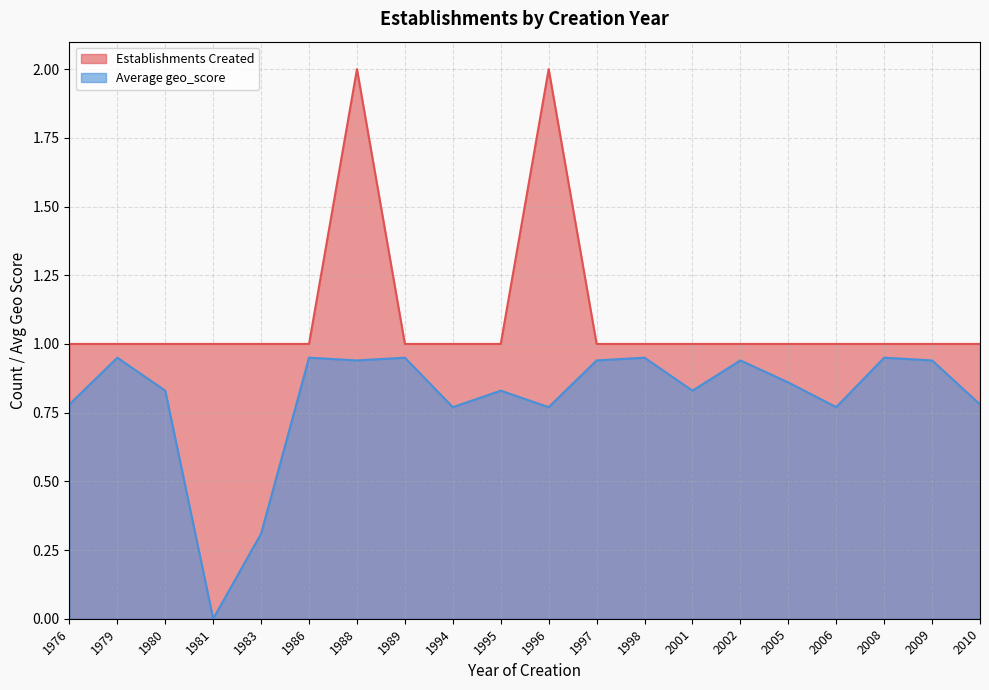

Is it true that Establishments Created equals 1.5 at 1983?

False